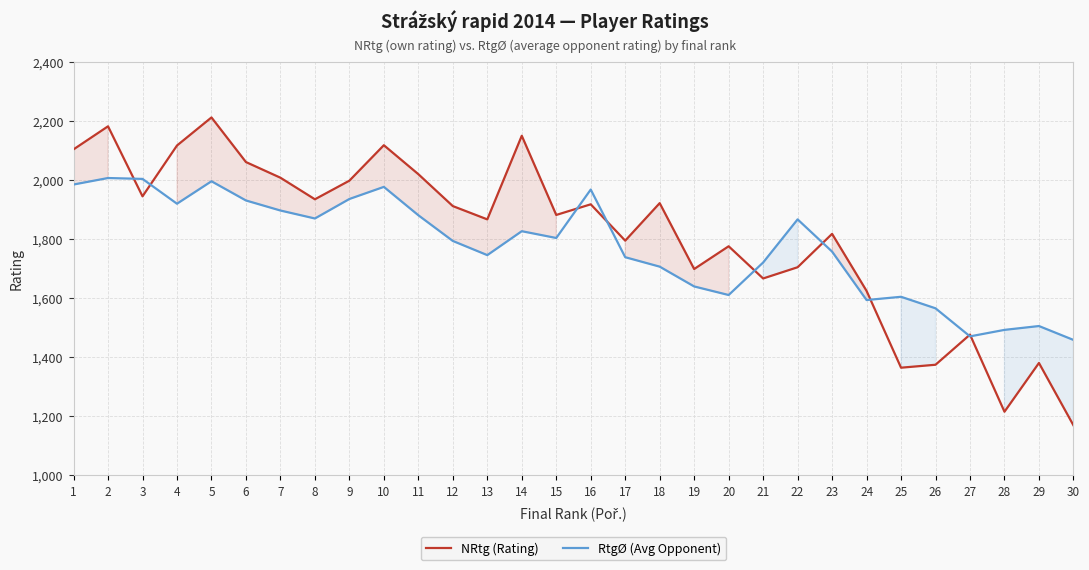

How many times do NRtg (Rating) and RtgØ (Avg Opponent) cross each other?

9